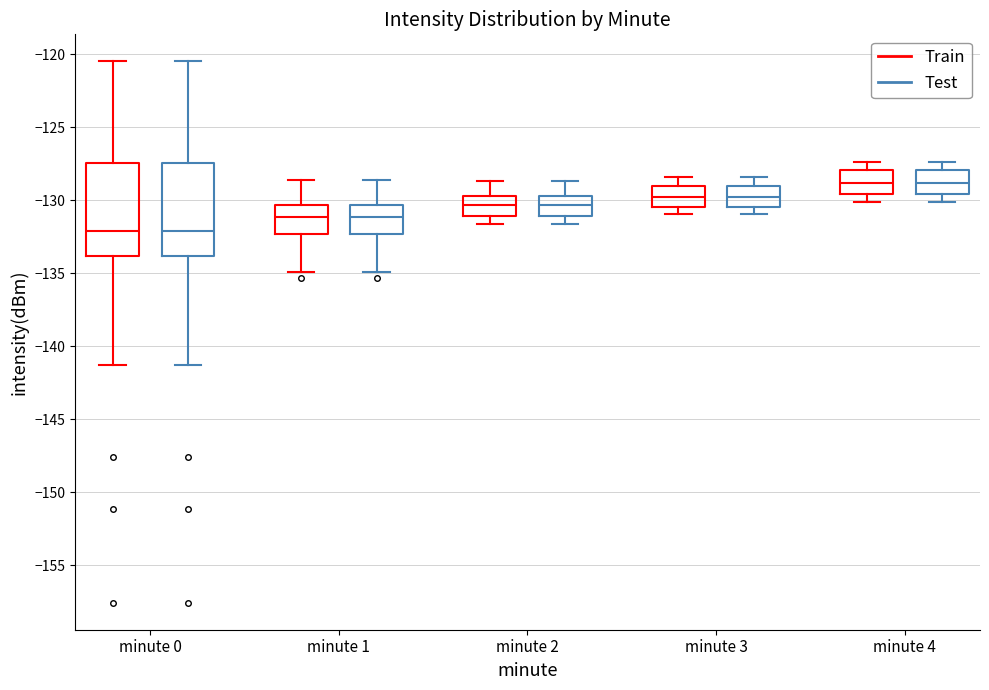

Reading left to right, read every box against the y-axis: the position of its median line, the range the box covers, and the ends of its whiskers. The values are not printed on the chart, so give them approximately, as read against the axis.

minute 0 (Train): median -132.0, box -134.0 to -127.5, whiskers -141.5 to -120.5
minute 0 (Test): median -132.0, box -134.0 to -127.5, whiskers -141.5 to -120.5
minute 1 (Train): median -131.0, box -132.5 to -130.5, whiskers -135.0 to -128.5
minute 1 (Test): median -131.0, box -132.5 to -130.5, whiskers -135.0 to -128.5
minute 2 (Train): median -130.5, box -131.0 to -129.5, whiskers -131.5 to -128.5
minute 2 (Test): median -130.5, box -131.0 to -129.5, whiskers -131.5 to -128.5
minute 3 (Train): median -130.0, box -130.5 to -129.0, whiskers -131.0 to -128.5
minute 3 (Test): median -130.0, box -130.5 to -129.0, whiskers -131.0 to -128.5
minute 4 (Train): median -129.0, box -129.5 to -128.0, whiskers -130.0 to -127.5
minute 4 (Test): median -129.0, box -129.5 to -128.0, whiskers -130.0 to -127.5